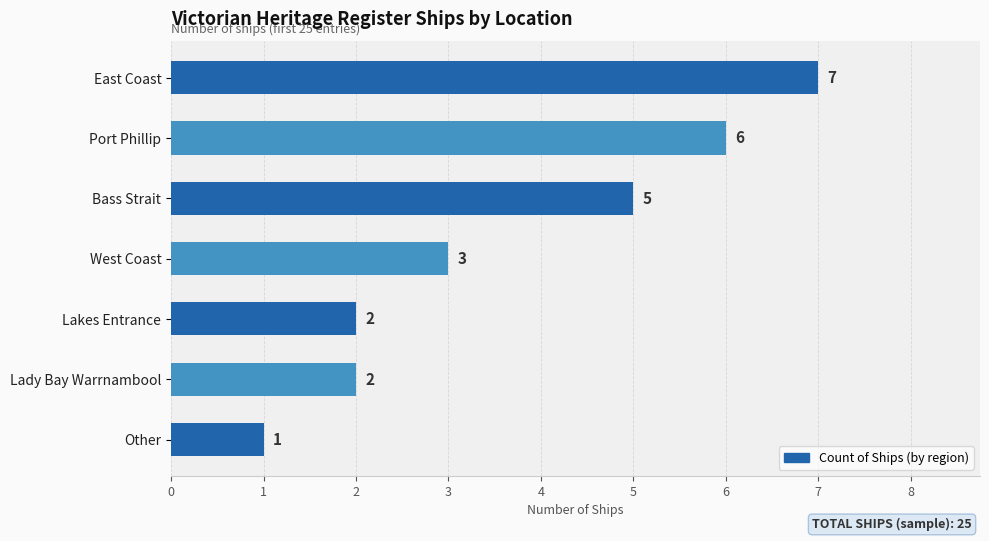

Are the bars grouped side by side (vs. stacked)?

No